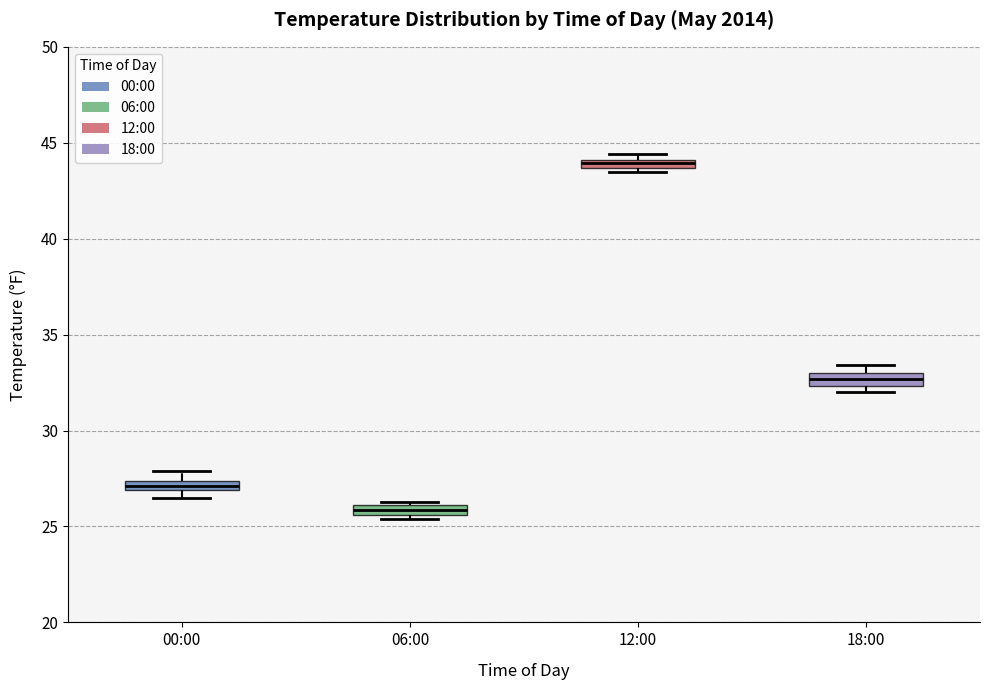

Which box's median line is the lowest?

06:00